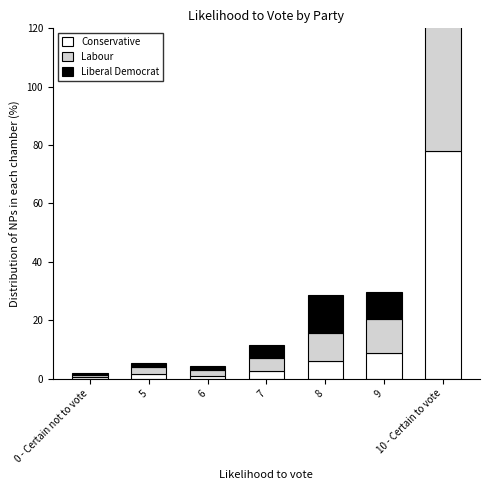

Which category has the highest value in the Labour series?

10 - Certain to vote